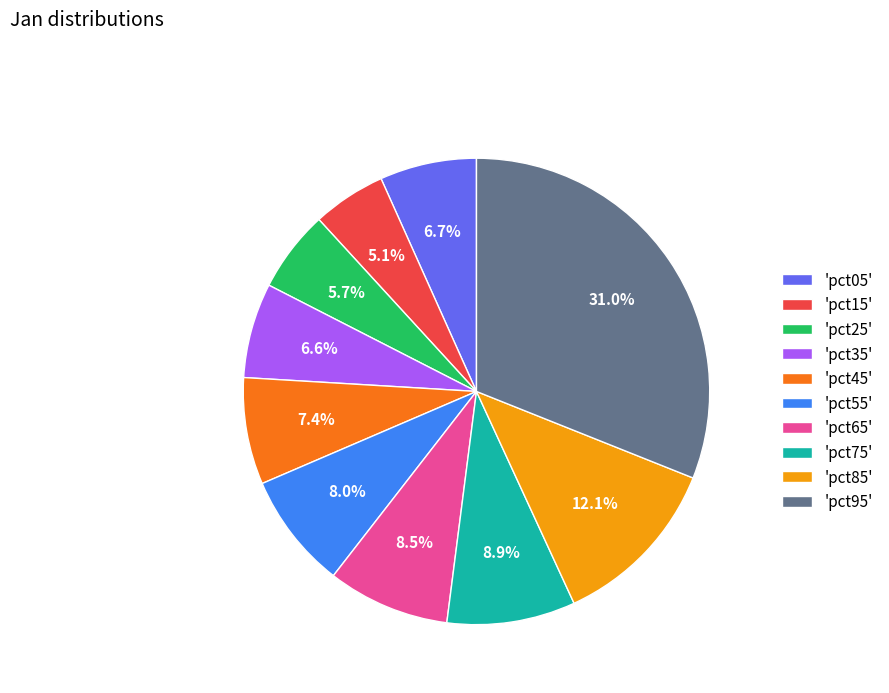

Which category has the smallest portion of the pie?

'pct15'